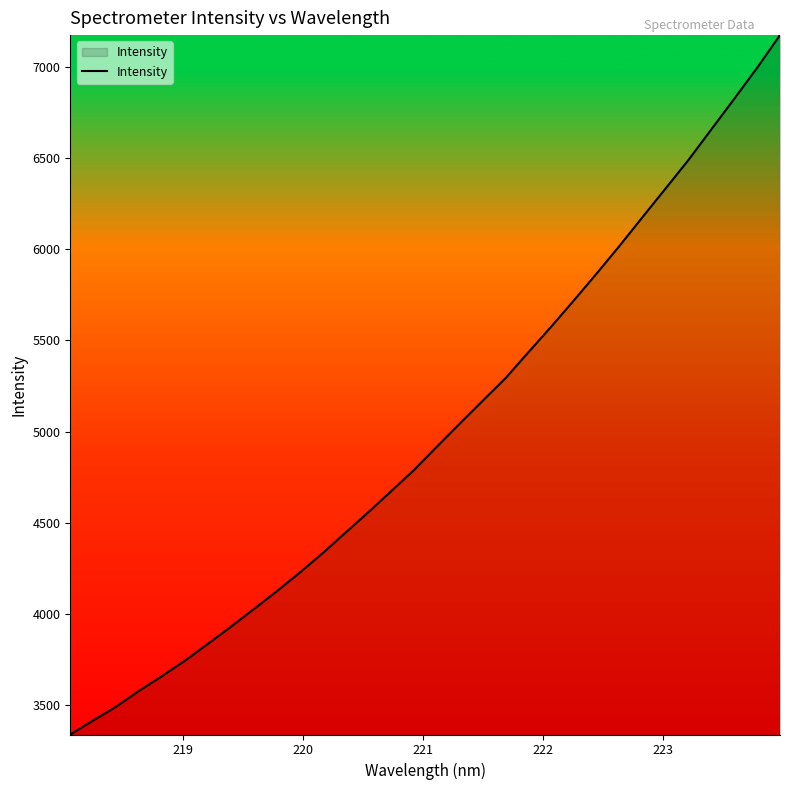

What is the smallest value displayed?

3338.0